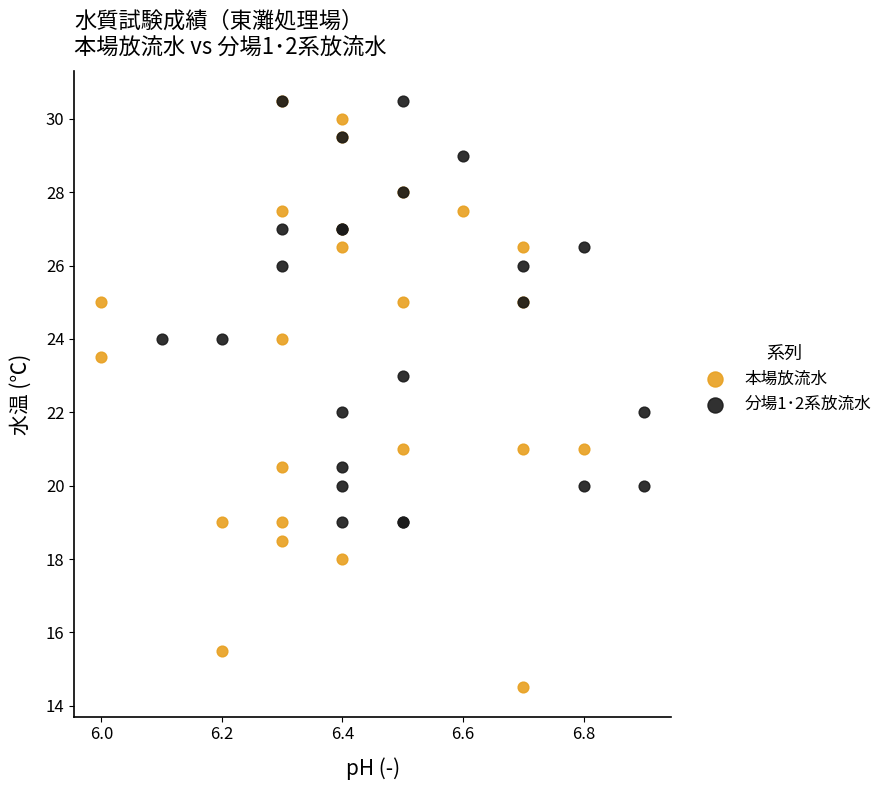

Which series has the widest spread of Y values?

本場放流水